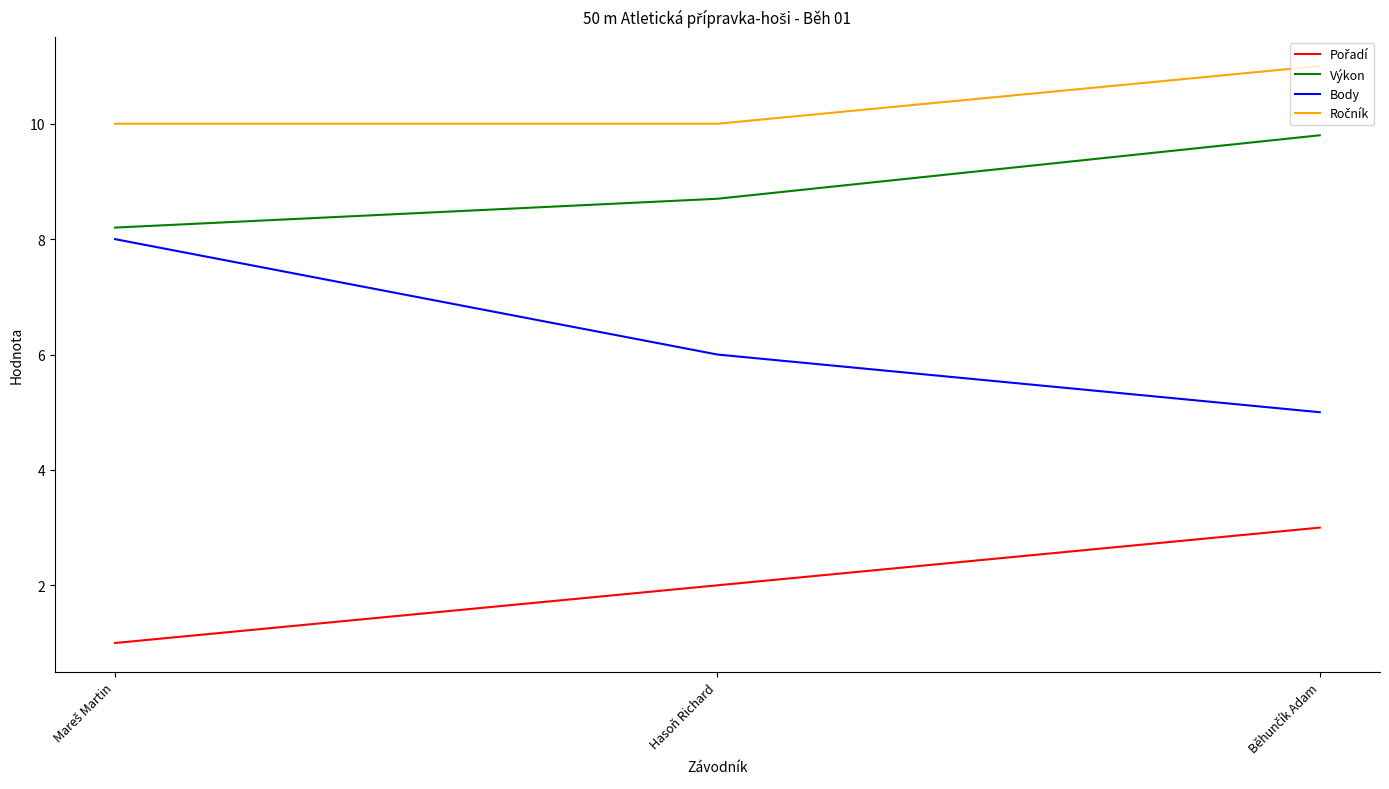

Is it true that Výkon equals 8.7 at Hasoň Richard?

True